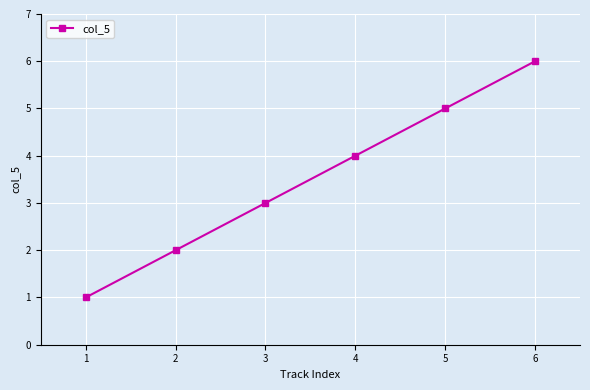

Is it true that the value at 6 is 6?

True